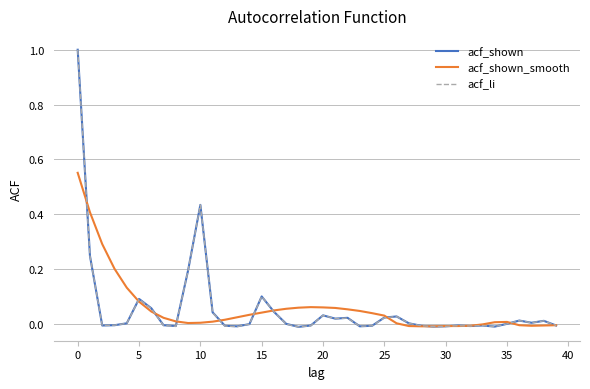

What is the maximum value for acf_shown?

1.0